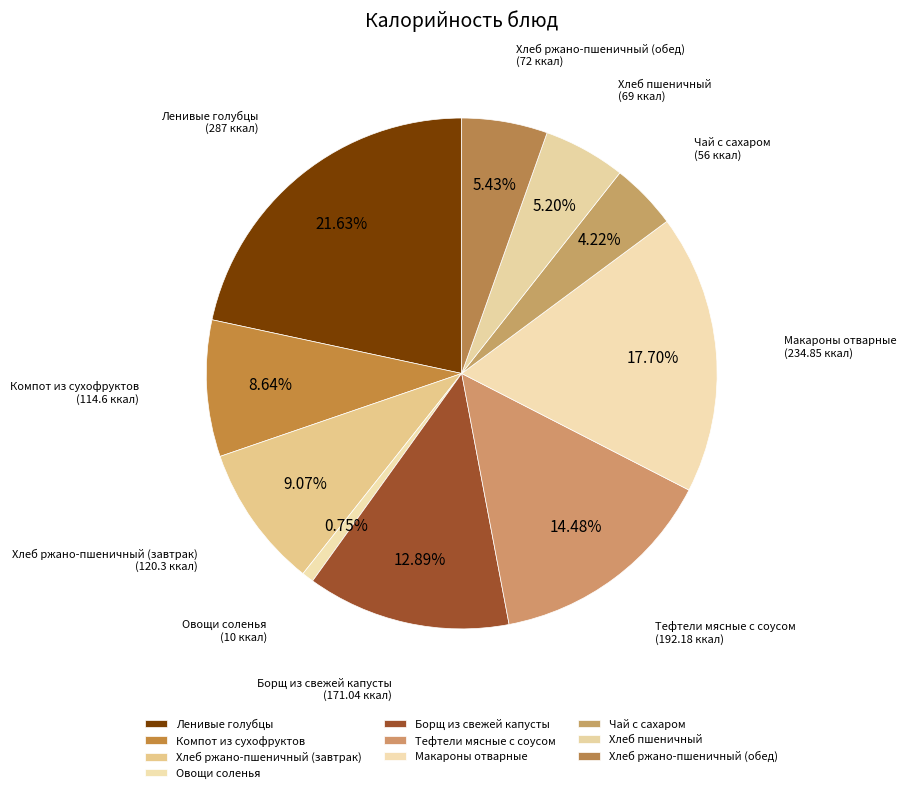

What percentage is NOT represented by Ленивые голубцы?

78.4%